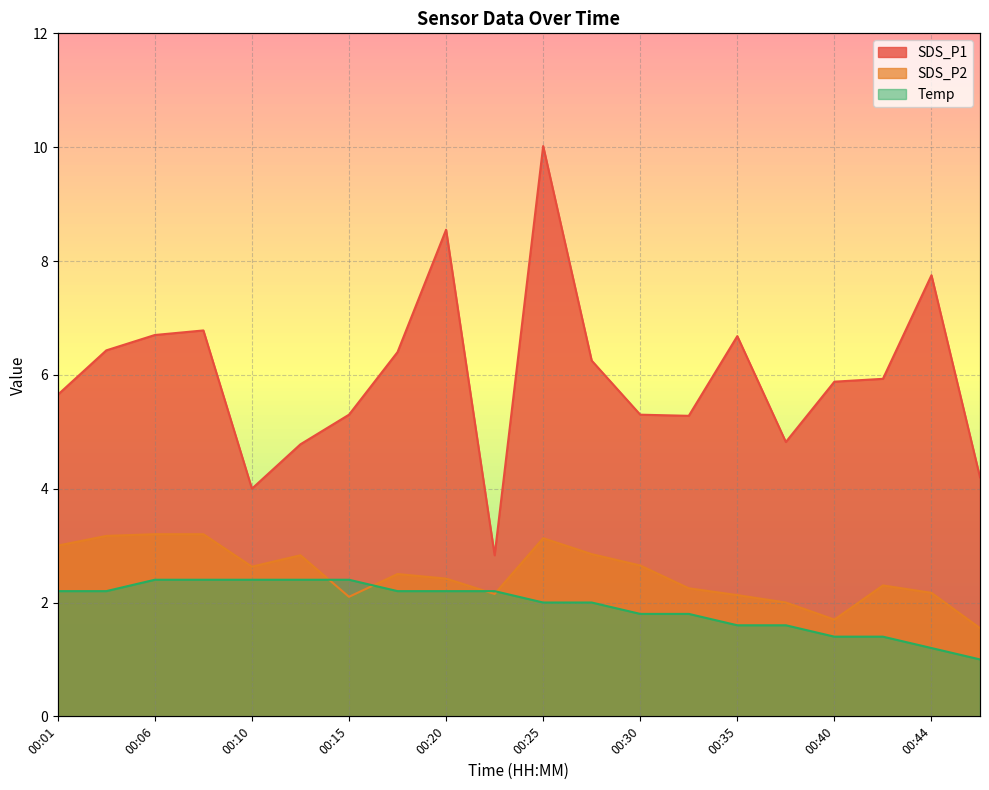

True or false: SDS_P1 and Temp intersect in this chart.

False